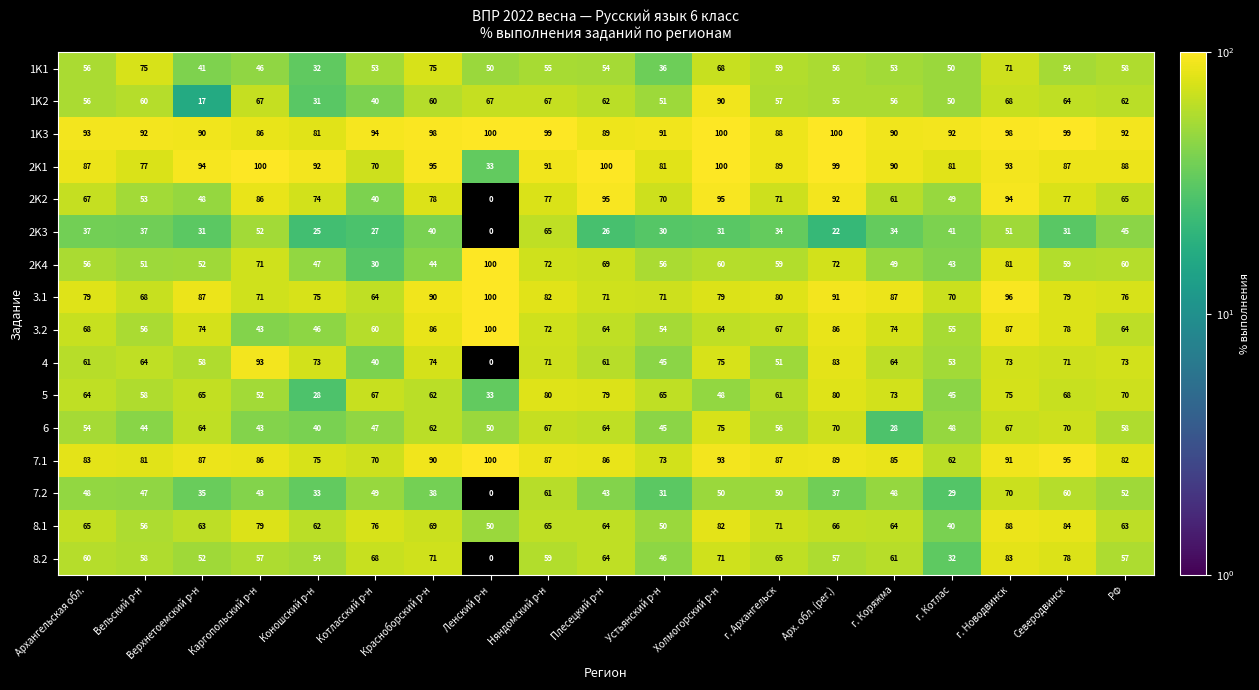

What is the maximum value shown in the chart?

100